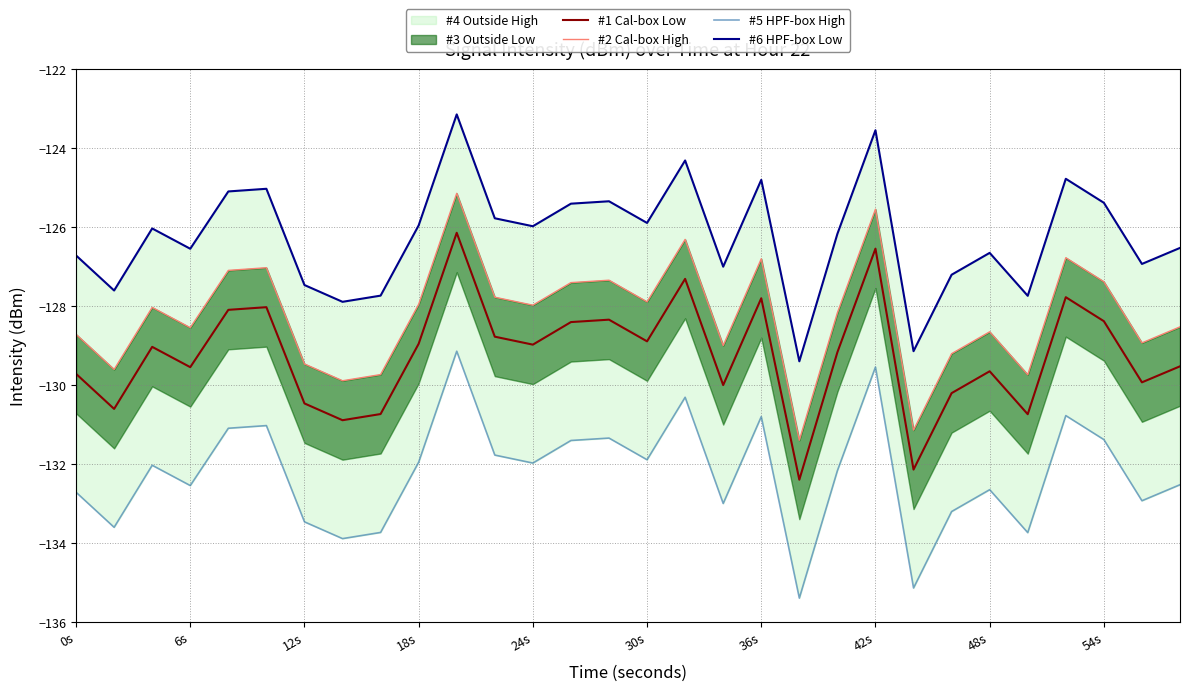

Which has a higher value, 42s or 48s?

42s